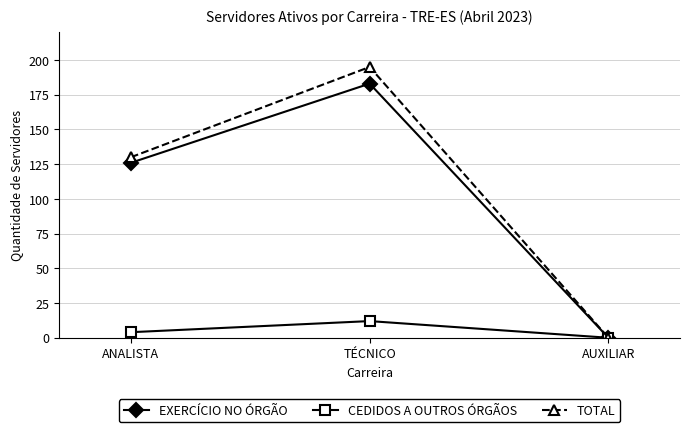

At how many categories does at least one series exceed 37?

2